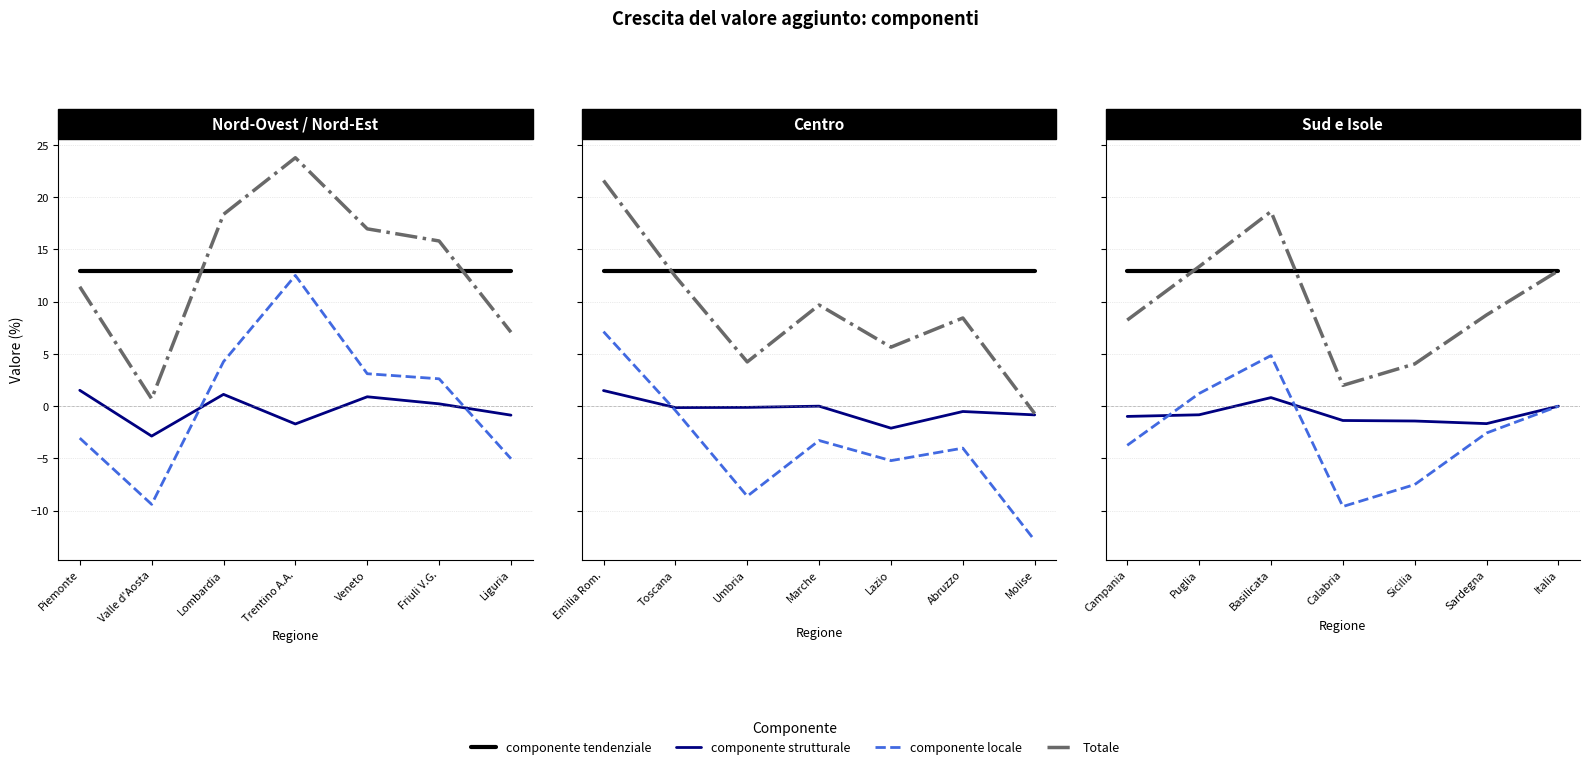

True or false: componente strutturale and Totale cross at least once.

False